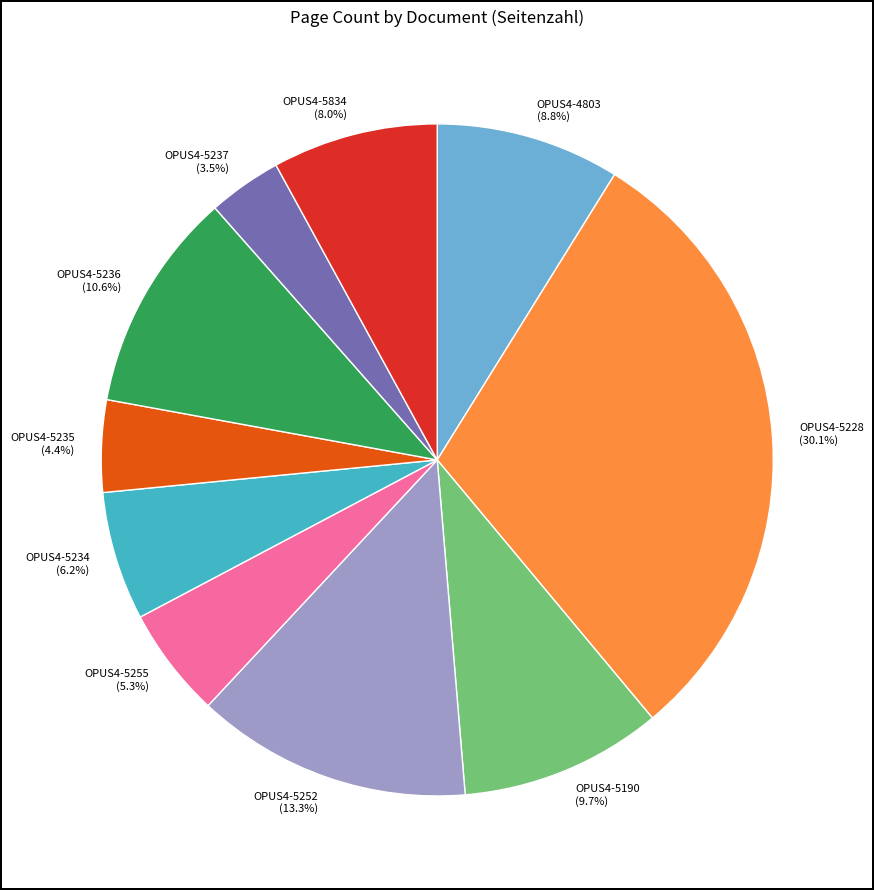

What is the ratio of the value at OPUS4-5834 to the value at OPUS4-4803?

0.9